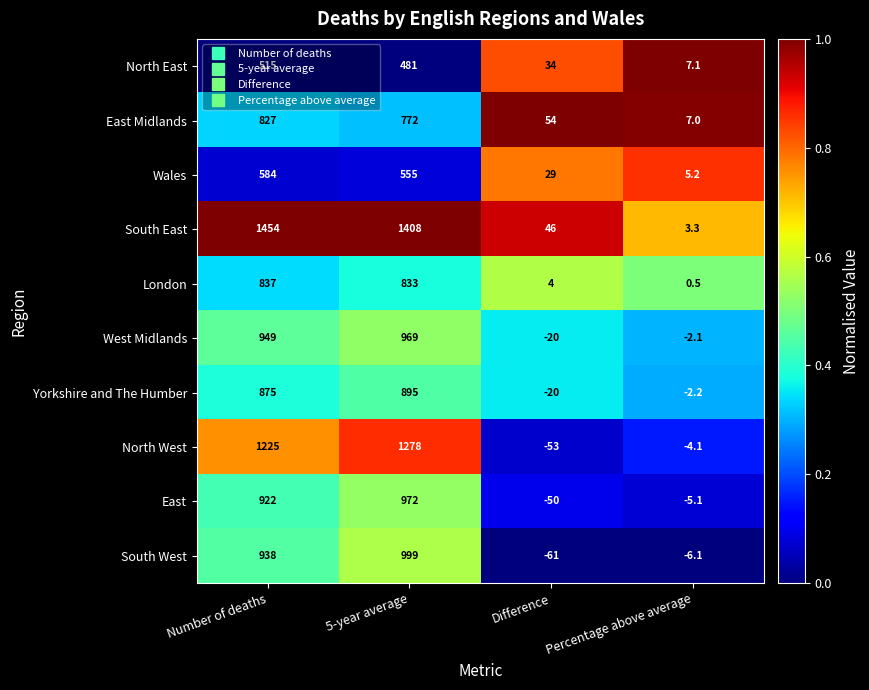

At which label does Wales first exceed 555?

Number of deaths